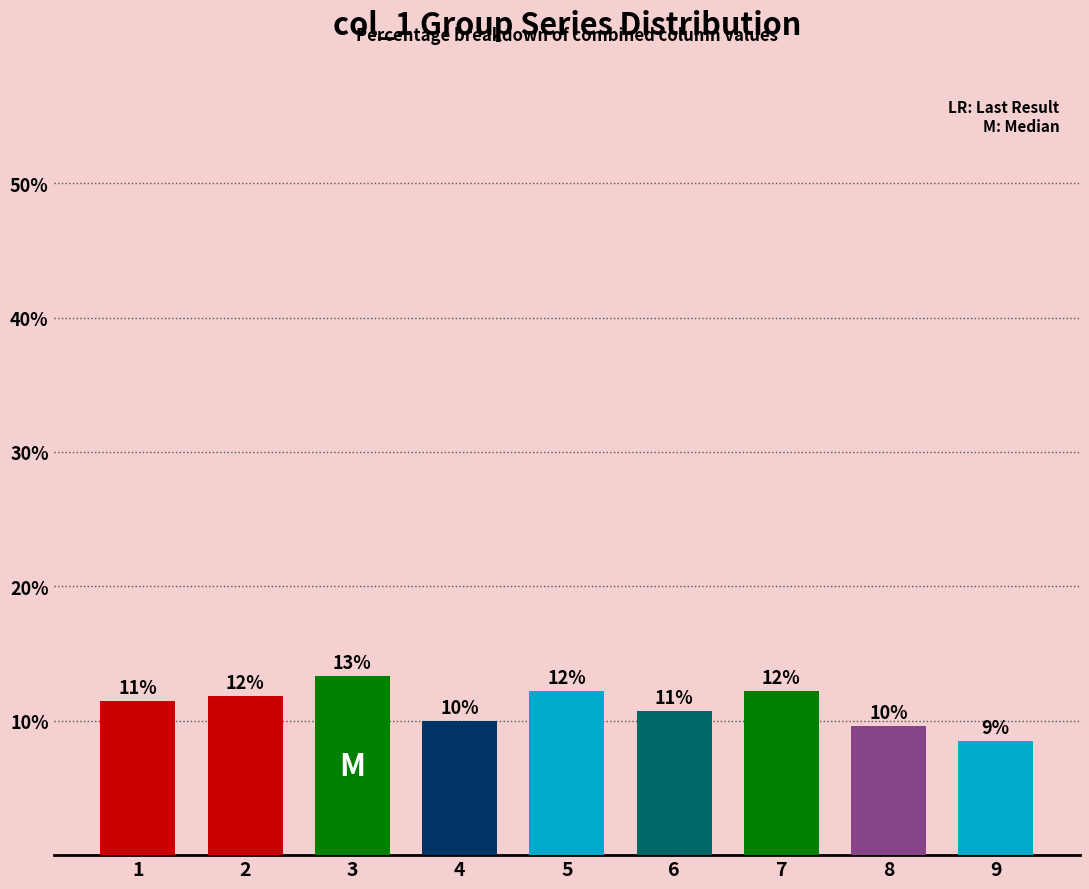

What is the change in value from 5 to 6?

-1.5